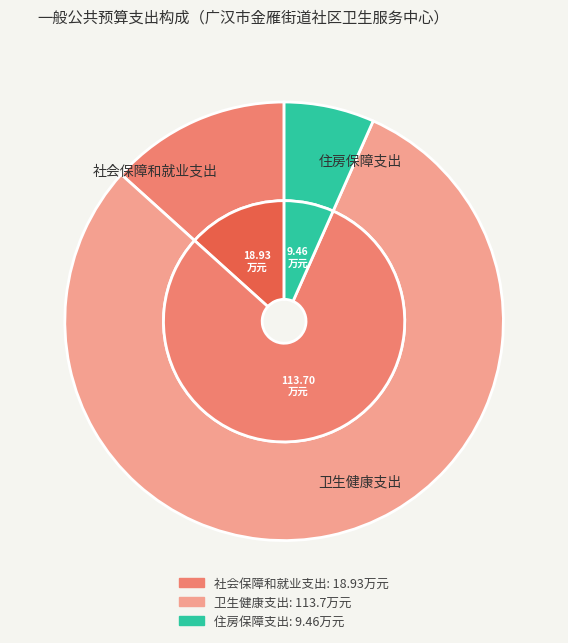

Which has a higher value, 社会保障和就业支出 or 住房保障支出?

社会保障和就业支出